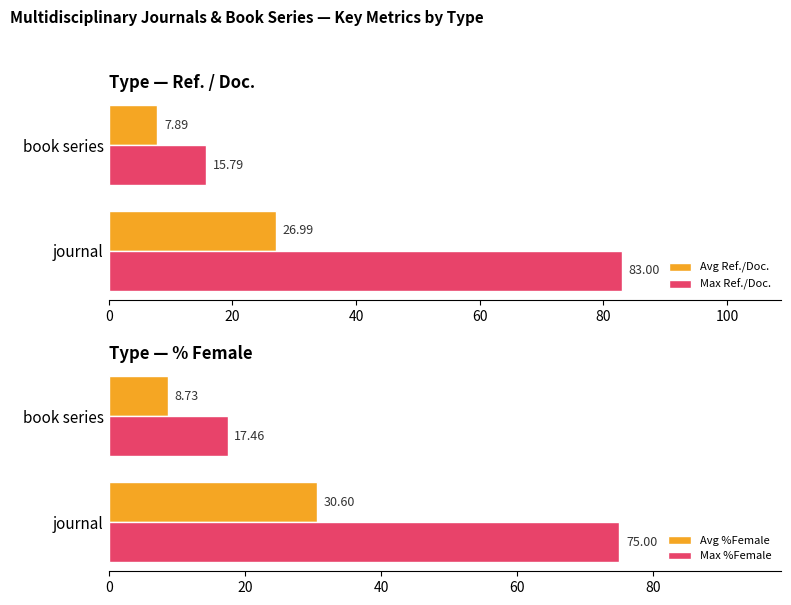

How many distinct data groups are displayed?

4